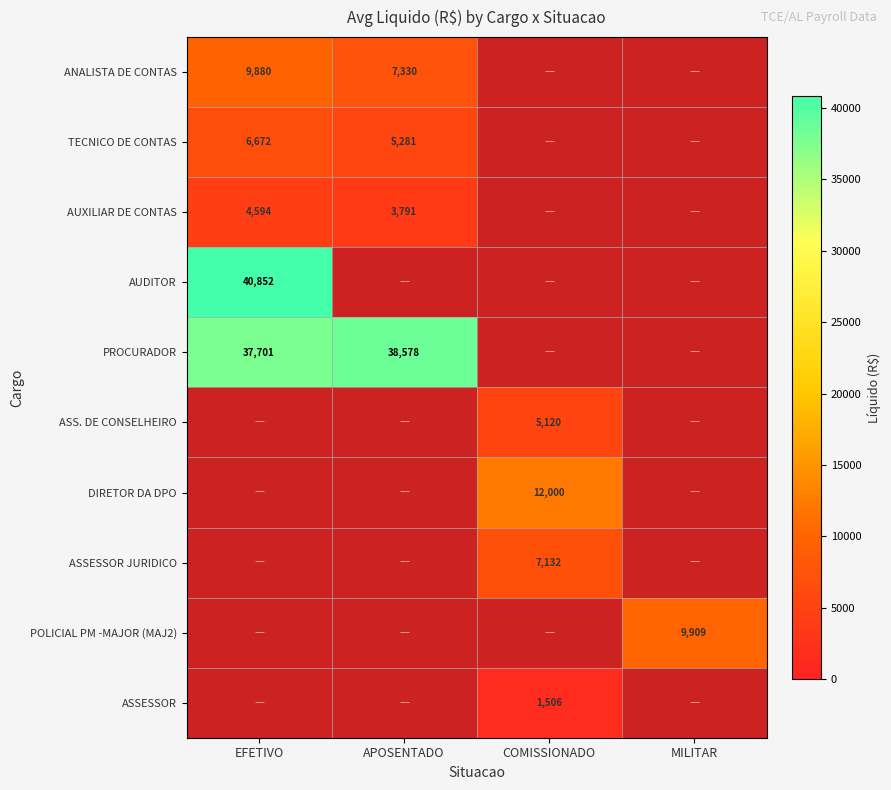

Is the value of ANALISTA DE CONTAS at EFETIVO greater than the value of ASSESSOR at COMISSIONADO?

Yes